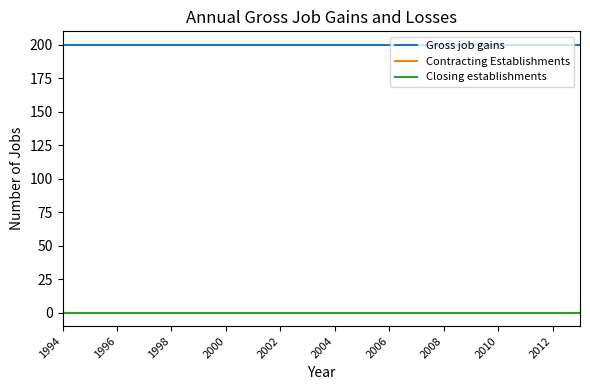

Reading left to right, transcribe all the data shown in this chart.

Gross job gains: 200	200	200	200	200	200	200	200	200	200	200	200	200	200	200	200	200	200	200	200
Contracting Establishments: 0	0	0	0	0	0	0	0	0	0	0	0	0	0	0	0	0	0	0	0
Closing establishments: 0	0	0	0	0	0	0	0	0	0	0	0	0	0	0	0	0	0	0	0